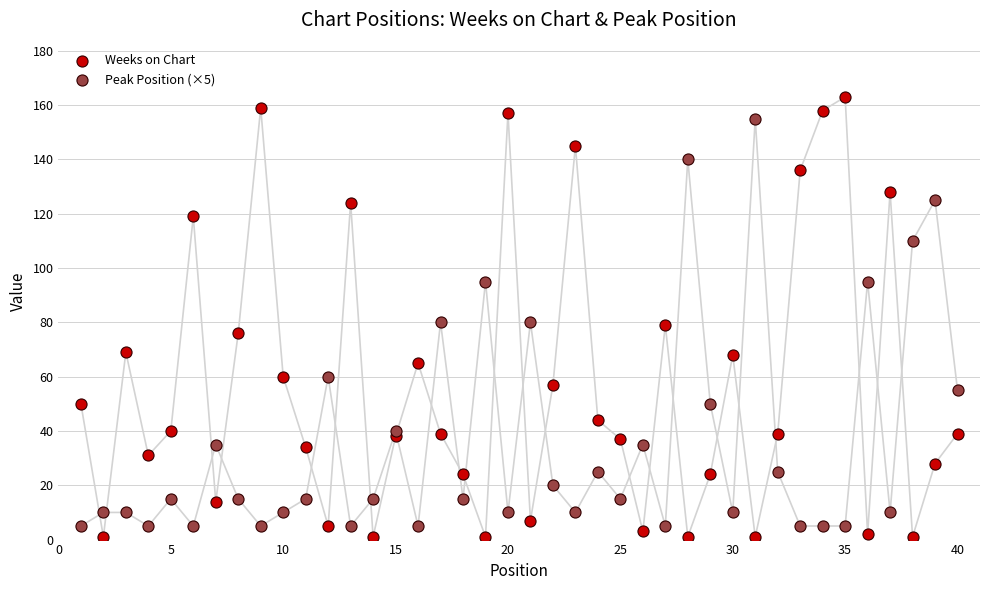

What are all the series names shown in the legend?

Weeks on Chart, Peak Position (×5)